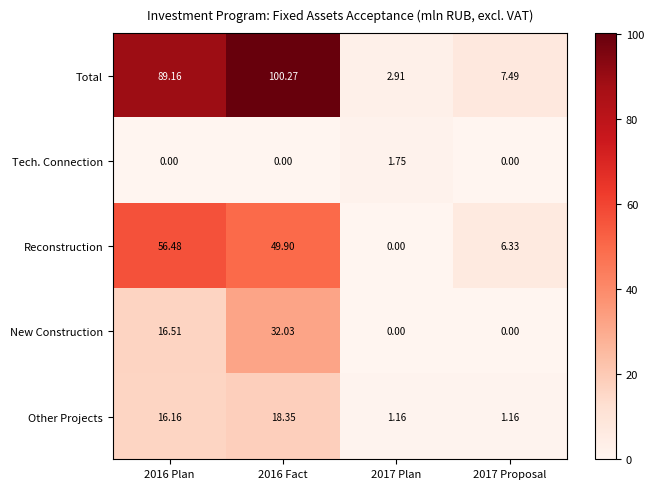

Is the value of Reconstruction at 2016 Plan greater than the value of Tech. Connection at 2016 Plan?

Yes